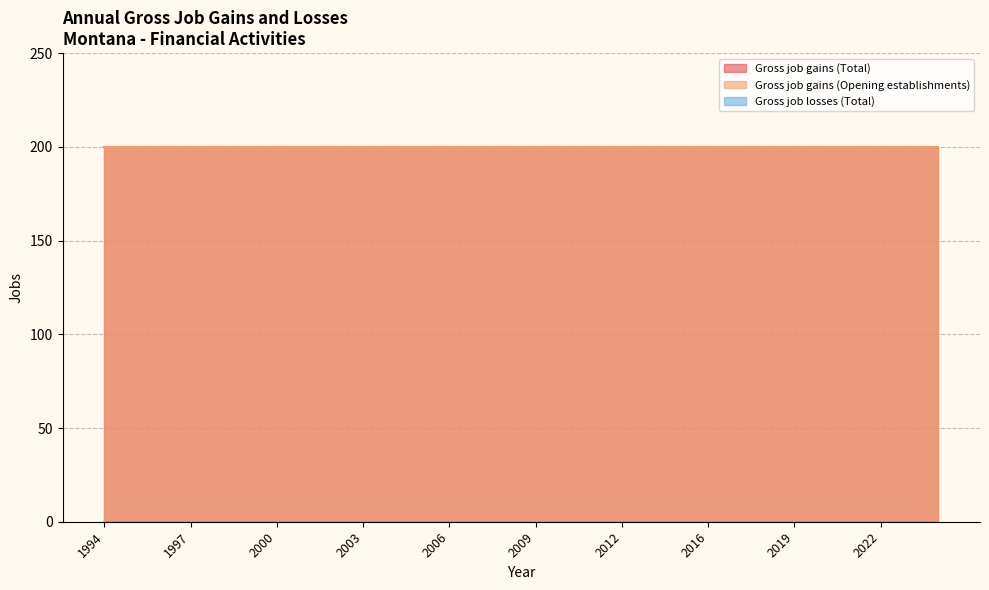

Which series changed the most between 1996 and 2010?

Gross job gains (Total)